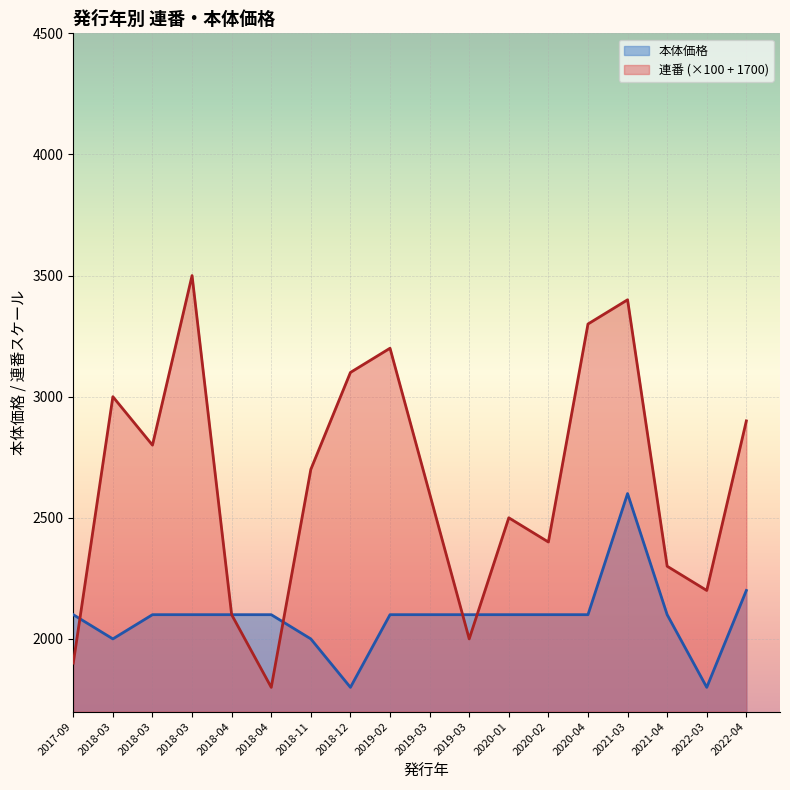

What are all the series names shown in the legend?

本体価格, 連番 (×100 + 1700)